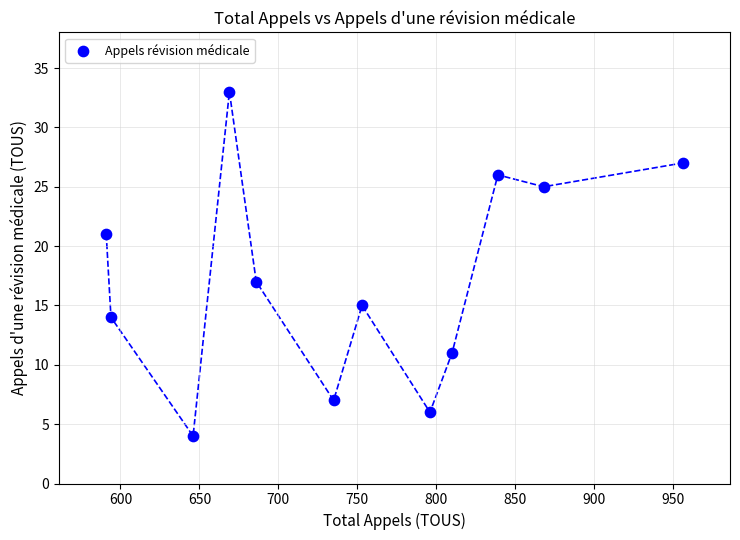

What Y value in the scatter plot is closest to 18?

17